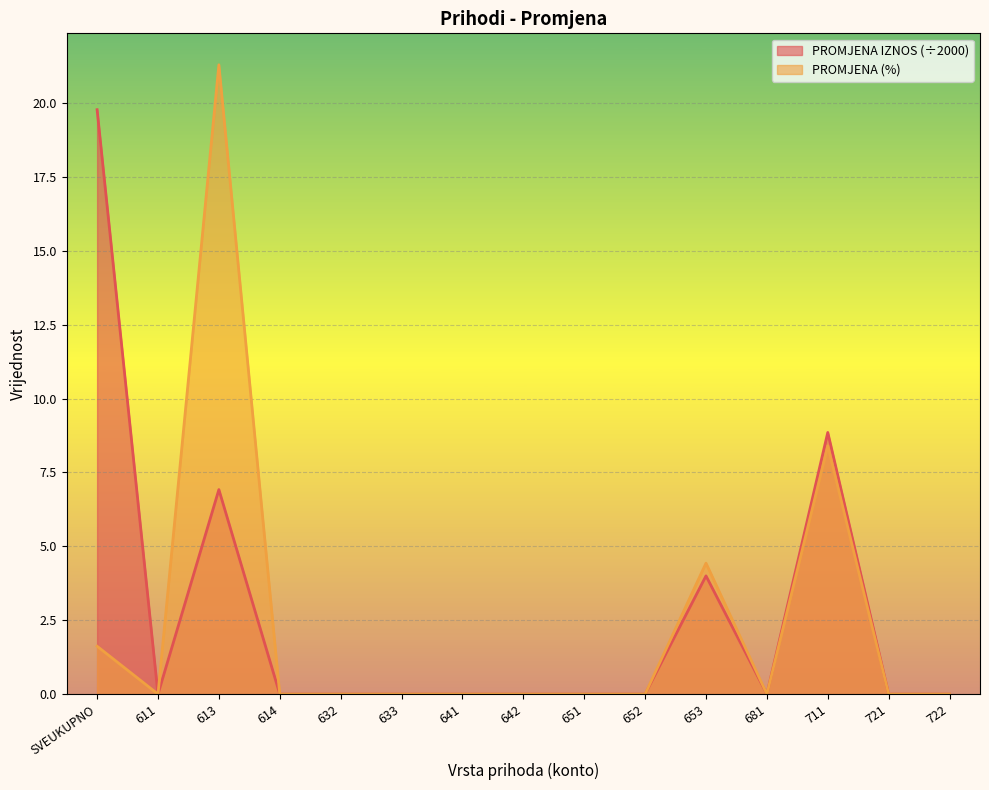

The value of PROMJENA (%) at 611 is 0.0. True or false?

True